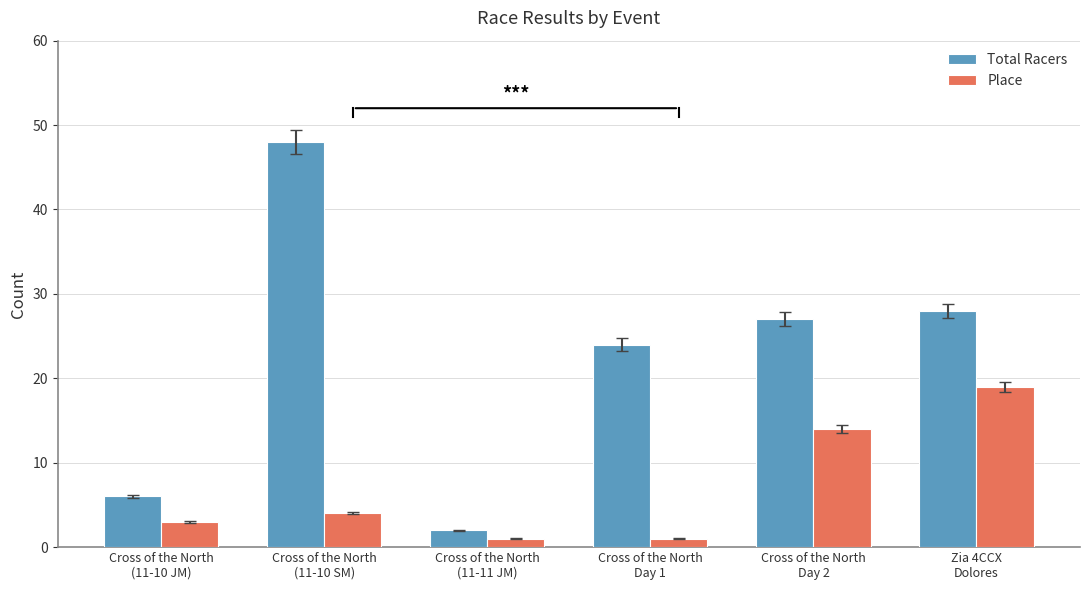

At which label is Total Racers closest to 25?

Cross of the North
Day 1